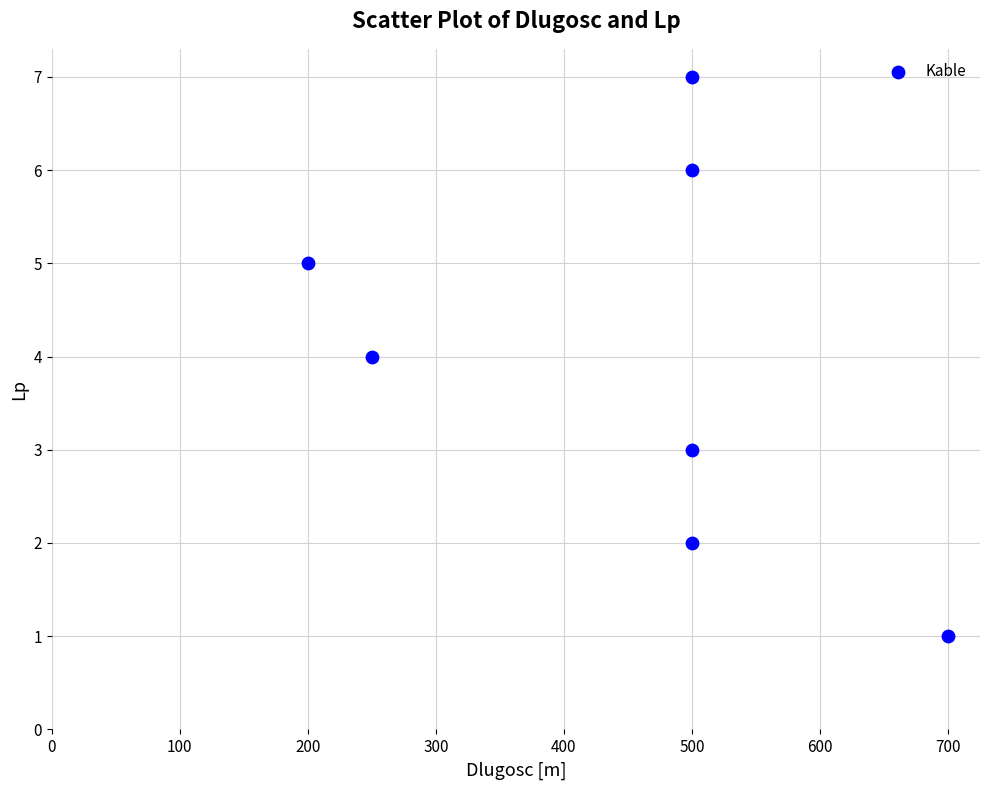

What is the range of X values (max minus min)?

500